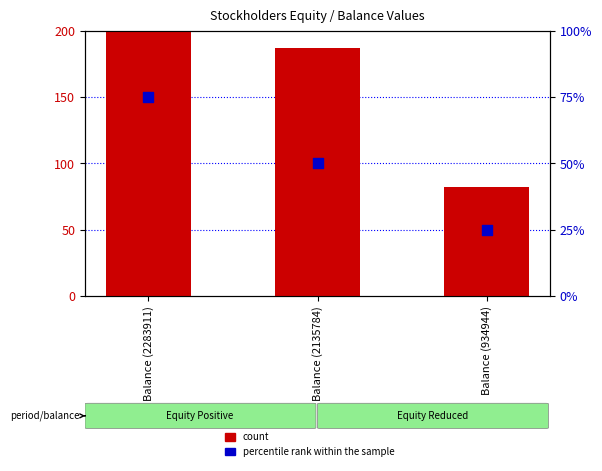

At how many categories does at least one series exceed 117?

2